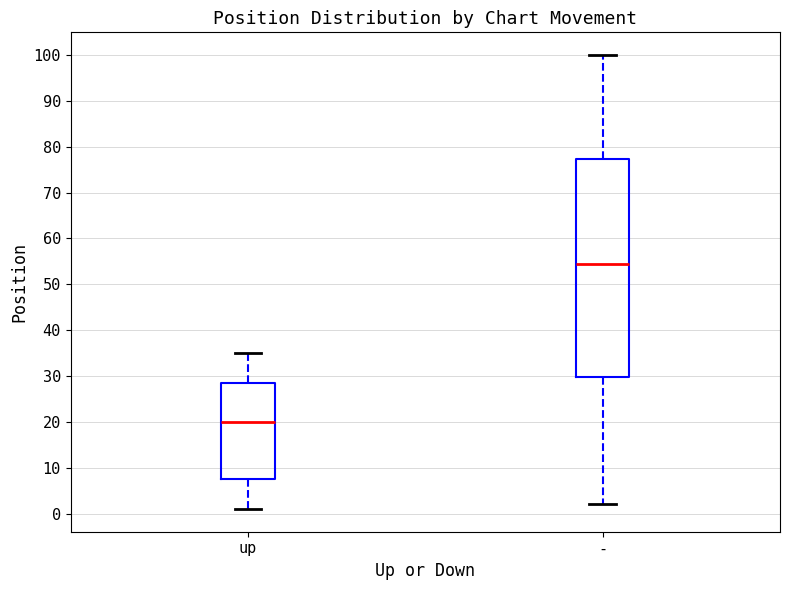

Where does the lower whisker of the box for up end on the y-axis? The values are not printed on the chart, so give them approximately, as read against the axis.

1